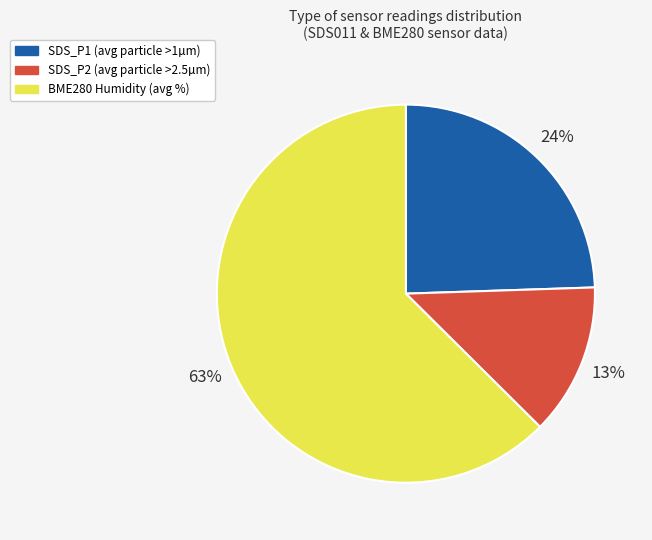

Which category has the smallest portion of the pie?

SDS_P2 (avg particle >2.5µm)